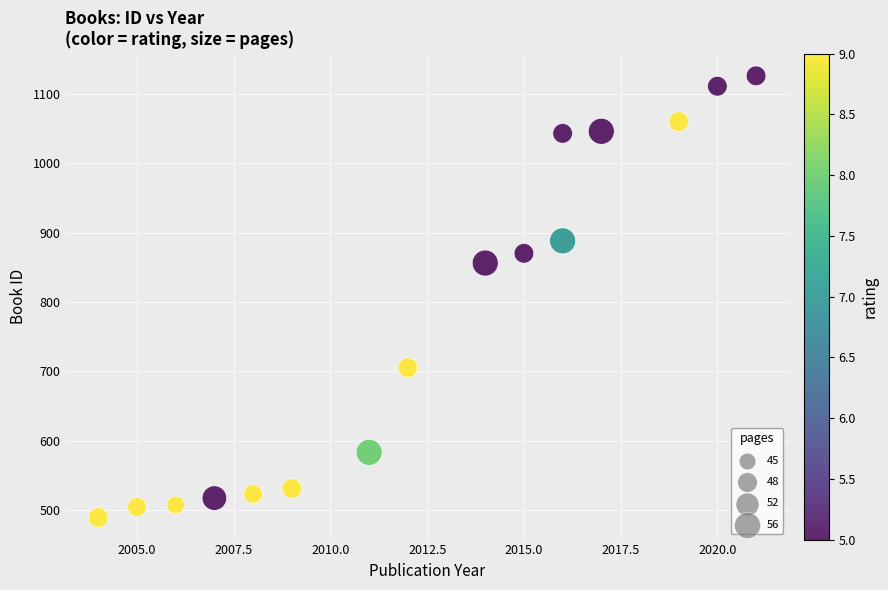

What Y value in the scatter plot is closest to 807?

856